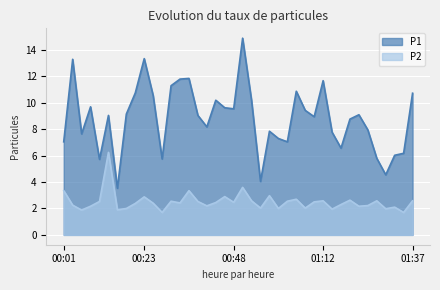

The value of P1 at 01:15 is 7.8. True or false?

True